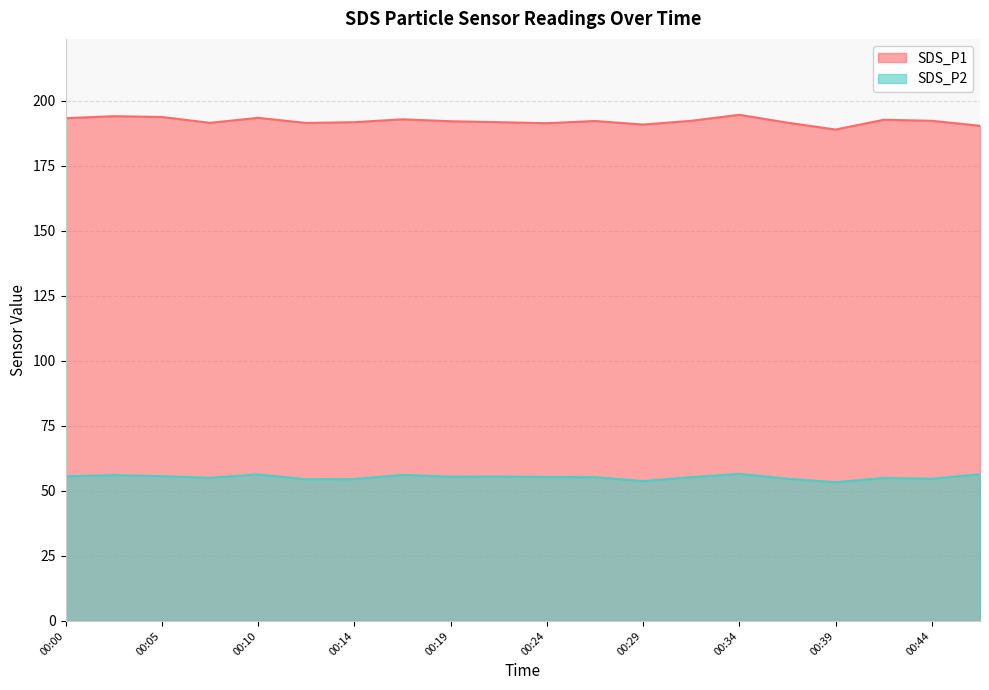

Is the value of SDS_P1 at 00:12 greater than the value of SDS_P2 at 00:46?

Yes